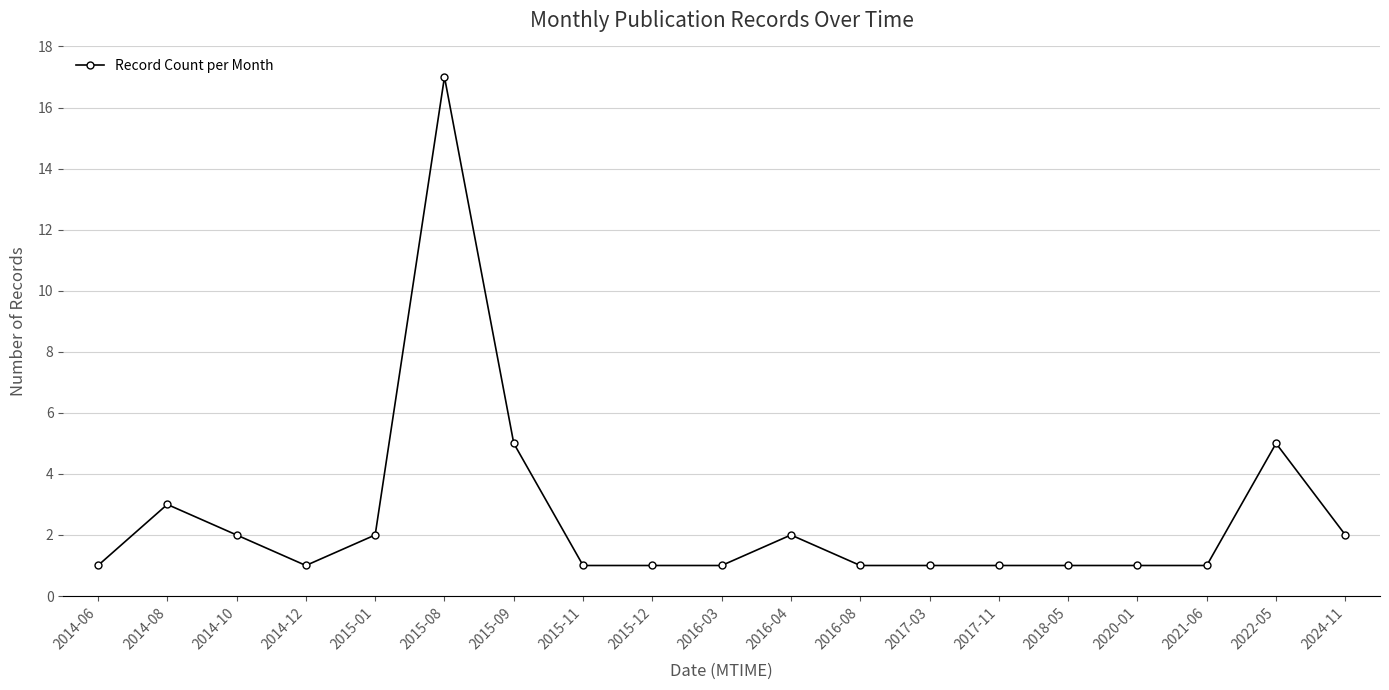

What is the sum of the values at 2024-11 and 2015-01?

4